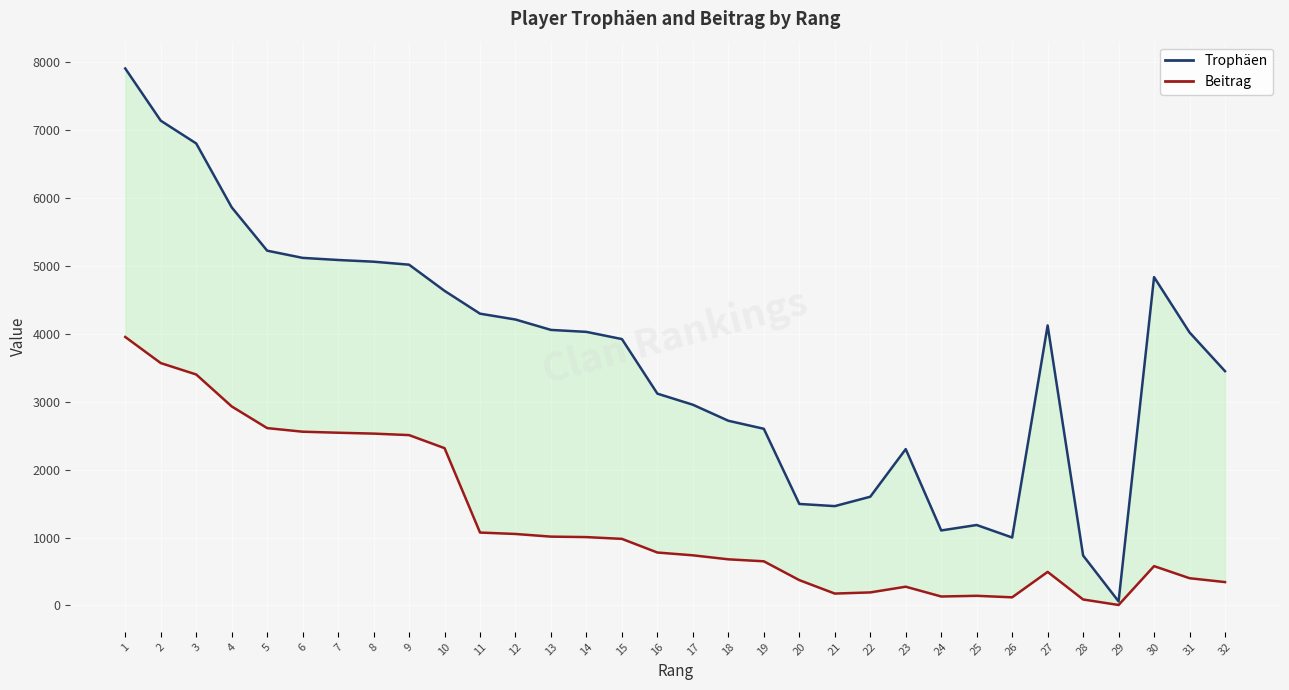

True or false: Beitrag has a value of 2315 at 10.

True